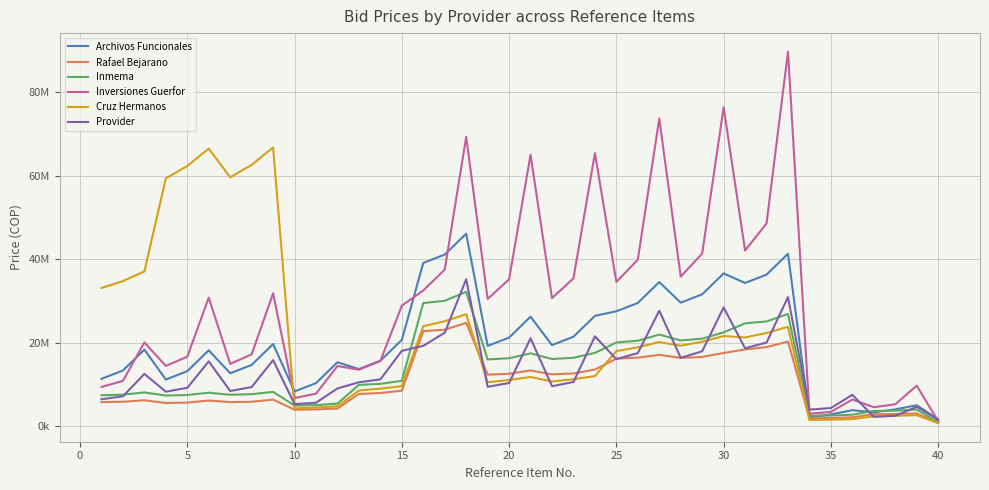

Reading left to right, transcribe all the data shown in this chart.

Archivos Funcionales: 11379000.0	13379000.0	18379000.0	11214000.0	13214000.0	18214000.0	12714000.0	14714000.0	19714000.0	8357000.0	10357000.0	15357000.0	13714000.0	15714000.0	20714000.0	39149000.0	41149000.0	46149000.0	19269000.0	21269000.0	26269000.0	19469000.0	21469000.0	26469000.0	27560000.0	29560000.0	34560000.0	29630000.0	31630000.0	36630000.0	34344000.0	36344000.0	41344000.0	2170000.0	2870000.0	3870000.0	3362000.0	4062000.0	5062000.0	1664000.0
Rafael Bejarano: 5808100.0	5890100.0	6250800.0	5590400.0	5690300.0	6183400.0	5800000.0	5890000.0	6400000.0	3983849.5	4059090.0	4270190.3	7754514.8	7986336.0	8540380.5	22790400.0	23143500.0	24801200.0	12380900.0	12600000.0	13390900.0	12450400.0	12670500.0	13602100.0	16221187.7	16461756.0	17120730.7	16387192.4	16631196.4	17566457.0	18421932.8	18983189.8	20295548.0	1940500.0	1990400.0	2160500.0	2902500.0	2950400.0	3102700.0	784300.0
Inmema: 7446566.4	7581914.6	8123524.5	7380630.4	7514769.6	8051587.7	7567986.4	7705609.6	8256012.7	4972910.8	5090624.5	5454242.3	9945821.6	10181249.0	10908484.6	29536351.0	30073364.1	32221484.1	16028981.8	16320419.7	17486184.3	16127846.8	16421104.7	17594032.3	20088554.2	20508358.0	21973281.2	20579140.4	21007849.2	22508462.6	24678475.9	25127157.9	26921963.9	2551174.6	2597558.6	2783098.5	3693125.8	3760277.3	4028867.7	926004.3
Inversiones Guerfor: 9434387.0	10885832.0	20102502.0	14465239.0	16690661.0	30822086.0	14956535.0	17257541.0	31868925.0	6784371.0	7828121.0	14455929.0	13568742.0	15656241.0	28911858.0	32542883.0	37549481.0	69341374.0	30525056.0	35221218.0	65041849.0	30713660.0	35438838.0	65443721.0	34593636.0	39915734.0	73711055.0	35869955.0	41388410.0	76430596.0	42119450.0	48599366.0	89746828.0	3010631.0	3473805.0	6414960.0	4578019.0	5282330.0	9754702.0	1247255.0
Cruz Hermanos: 33137444.0	34794316.0	37113937.0	59399261.0	62369224.0	66527173.0	59655411.0	62638181.0	66814060.0	4296133.0	4510940.0	4811669.0	8592266.0	9021879.0	9623338.0	23976503.0	25175328.0	26853683.0	10564715.0	11092951.0	11832481.0	10749262.0	11286725.0	12038174.0	18027042.0	18928394.0	20190287.0	19311491.0	20277065.0	21628870.0	21293415.0	22358086.0	23848625.0	1534457.0	1611180.0	1718592.0	2401540.0	2521617.0	2689725.0	766221.0
Provider: 6489200.0	7194700.0	12562200.0	8297700.0	9235700.0	15563400.0	8469700.0	9411700.0	15867400.0	5318600.0	5661400.0	9079700.0	10565800.0	11249400.0	18086000.0	19294700.0	22424100.0	35240900.0	9467800.0	10376600.0	21092700.0	9614800.0	10621600.0	21552700.0	16104100.0	17542800.0	27701900.0	16425300.0	17972200.0	28484100.0	18701900.0	20073800.0	30953500.0	4007400.0	4391900.0	7551400.0	2283200.0	2515800.0	4679500.0	1580200.0